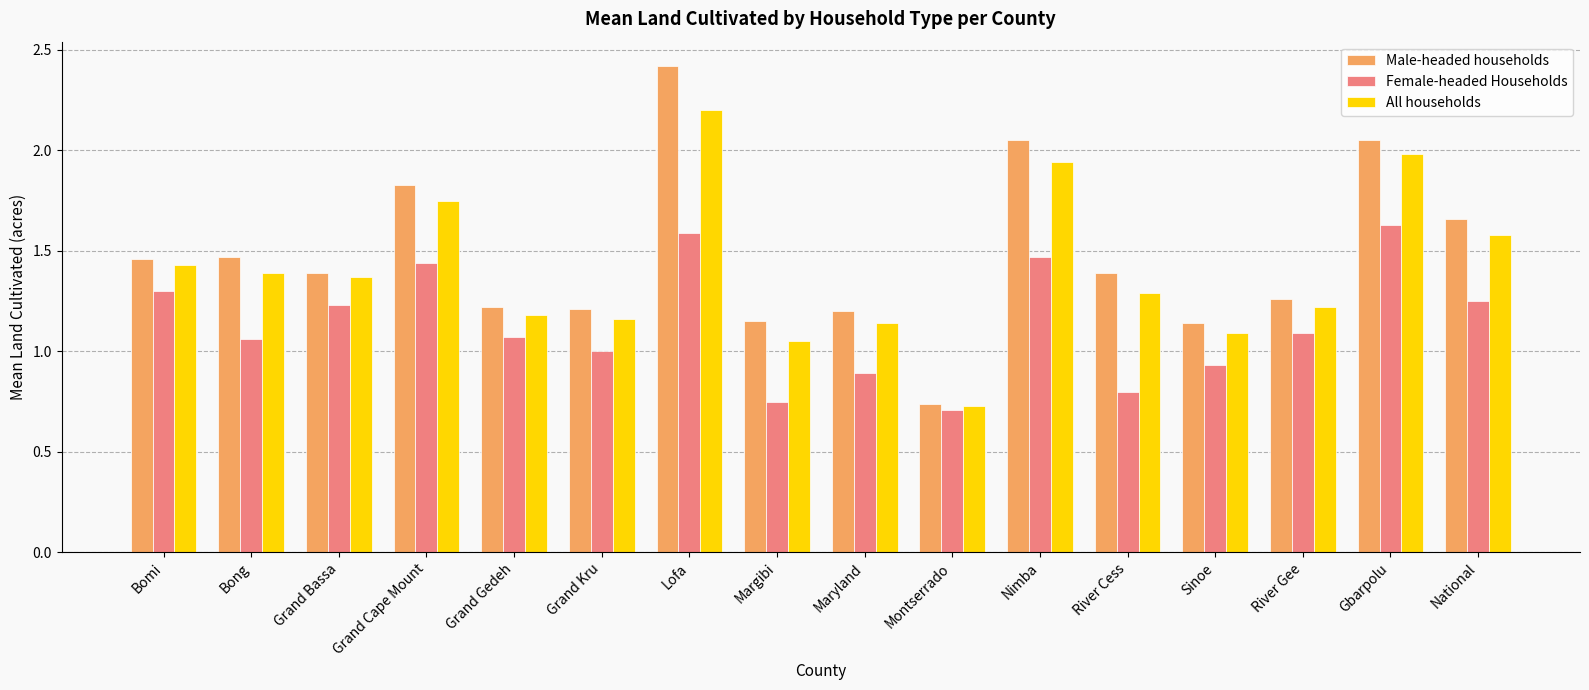

What is the label of the 5th bar from the left?

Grand Gedeh